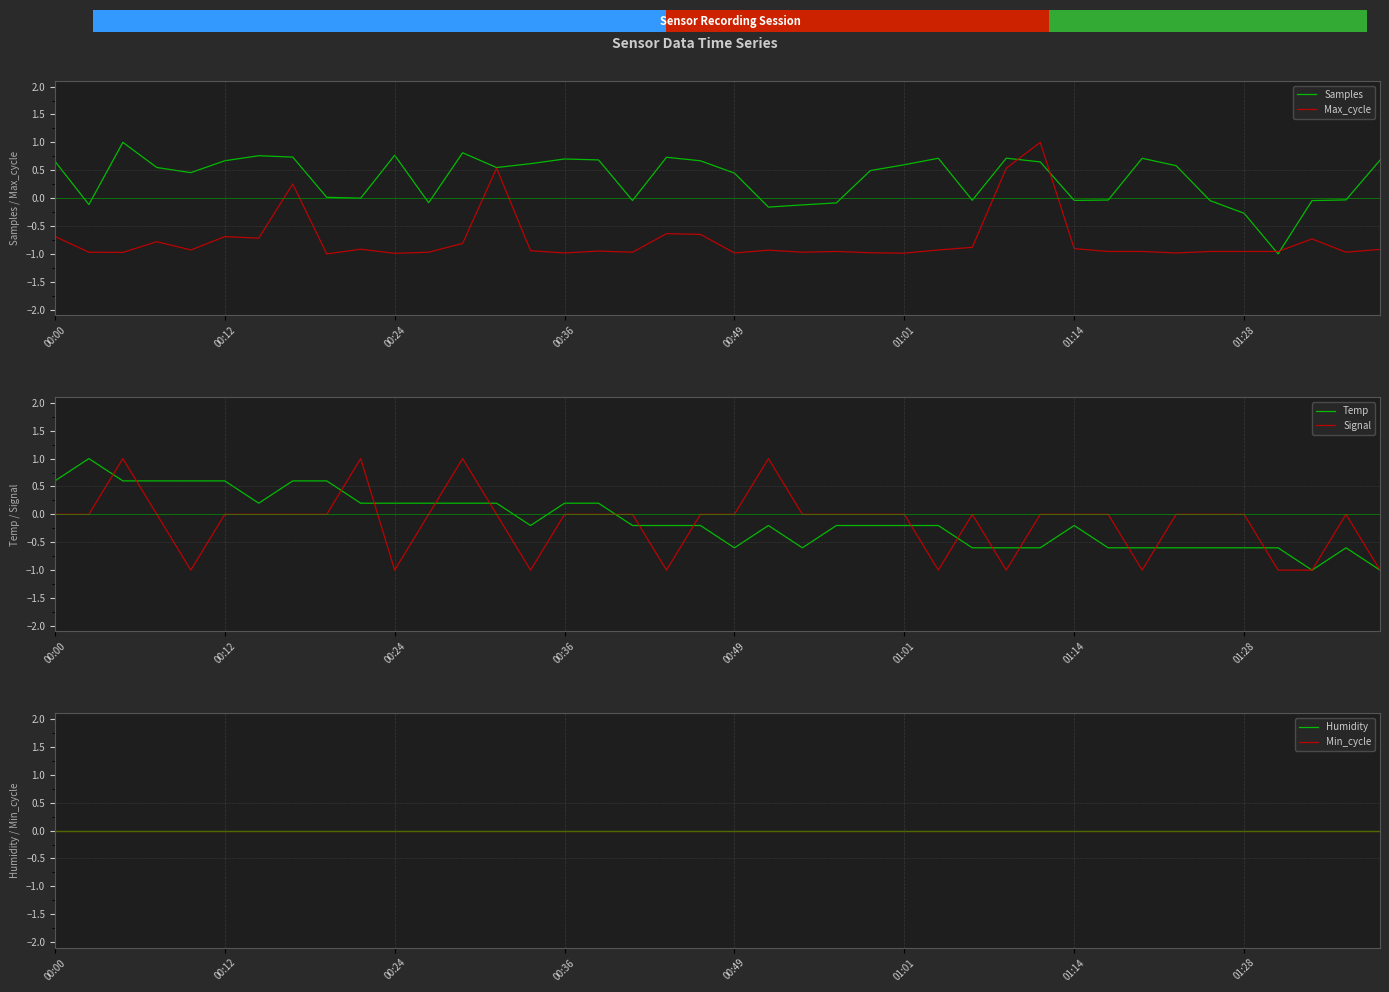

Which series has the largest range (max minus min)?

Samples